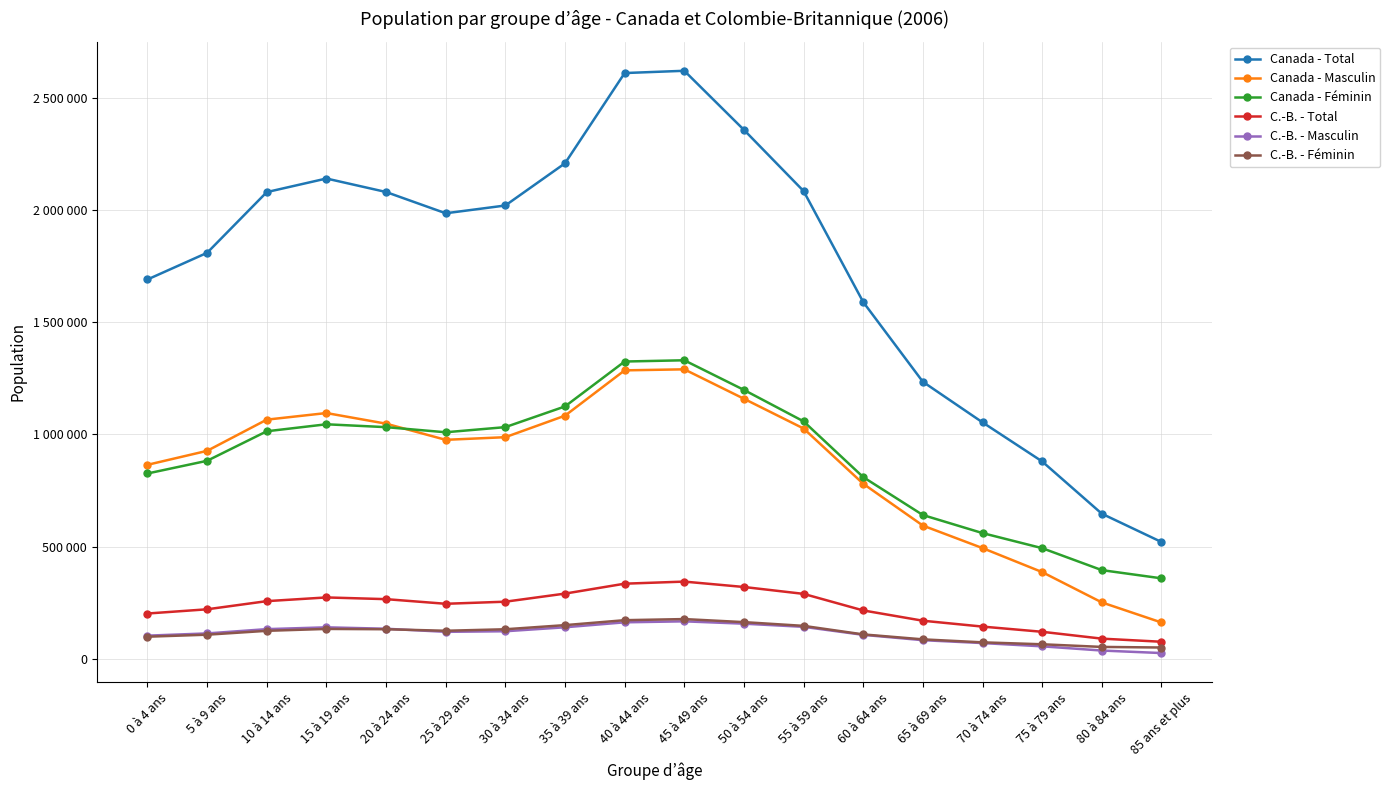

Reading left to right, extract all data points from this chart.

Canada - Total: 0 à 4 ans=1690540	5 à 9 ans=1809370	10 à 14 ans=2079925	15 à 19 ans=2140490	20 à 24 ans=2080385	25 à 29 ans=1985580	30 à 34 ans=2020230	35 à 39 ans=2208270	40 à 44 ans=2610455	45 à 49 ans=2620595	50 à 54 ans=2357305	55 à 59 ans=2084620	60 à 64 ans=1589865	65 à 69 ans=1234575	70 à 74 ans=1053785	75 à 79 ans=879580	80 à 84 ans=646705	85 ans et plus=520605
Canada - Masculin: 0 à 4 ans=864600	5 à 9 ans=926860	10 à 14 ans=1065865	15 à 19 ans=1095285	20 à 24 ans=1047950	25 à 29 ans=975945	30 à 34 ans=987715	35 à 39 ans=1083500	40 à 44 ans=1285530	45 à 49 ans=1290130	50 à 54 ans=1158970	55 à 59 ans=1026390	60 à 64 ans=780135	65 à 69 ans=593805	70 à 74 ans=493465	75 à 79 ans=386485	80 à 84 ans=251420	85 ans et plus=161920
Canada - Féminin: 0 à 4 ans=825940	5 à 9 ans=882515	10 à 14 ans=1014065	15 à 19 ans=1045210	20 à 24 ans=1032435	25 à 29 ans=1009640	30 à 34 ans=1032515	35 à 39 ans=1124775	40 à 44 ans=1324925	45 à 49 ans=1330470	50 à 54 ans=1198335	55 à 59 ans=1058225	60 à 64 ans=809730	65 à 69 ans=640770	70 à 74 ans=560325	75 à 79 ans=493095	80 à 84 ans=395285	85 ans et plus=358680
C.-B. - Total: 0 à 4 ans=201880	5 à 9 ans=220700	10 à 14 ans=257025	15 à 19 ans=273560	20 à 24 ans=265905	25 à 29 ans=245275	30 à 34 ans=254575	35 à 39 ans=290645	40 à 44 ans=334835	45 à 49 ans=344140	50 à 54 ans=320115	55 à 59 ans=289425	60 à 64 ans=215590	65 à 69 ans=169765	70 à 74 ans=143630	75 à 79 ans=120435	80 à 84 ans=89925	85 ans et plus=76045
C.-B. - Masculin: 0 à 4 ans=103295	5 à 9 ans=113175	10 à 14 ans=132275	15 à 19 ans=140335	20 à 24 ans=134085	25 à 29 ans=120260	30 à 34 ans=122835	35 à 39 ans=140555	40 à 44 ans=162675	45 à 49 ans=167040	50 à 54 ans=156595	55 à 59 ans=142575	60 à 64 ans=106815	65 à 69 ans=83055	70 à 74 ans=70200	75 à 79 ans=55640	80 à 84 ans=36895	85 ans et plus=25690
C.-B. - Féminin: 0 à 4 ans=98590	5 à 9 ans=107525	10 à 14 ans=124750	15 à 19 ans=133225	20 à 24 ans=131820	25 à 29 ans=125020	30 à 34 ans=131740	35 à 39 ans=150090	40 à 44 ans=172165	45 à 49 ans=177100	50 à 54 ans=163520	55 à 59 ans=146850	60 à 64 ans=108780	65 à 69 ans=86720	70 à 74 ans=73425	75 à 79 ans=64800	80 à 84 ans=53035	85 ans et plus=50360